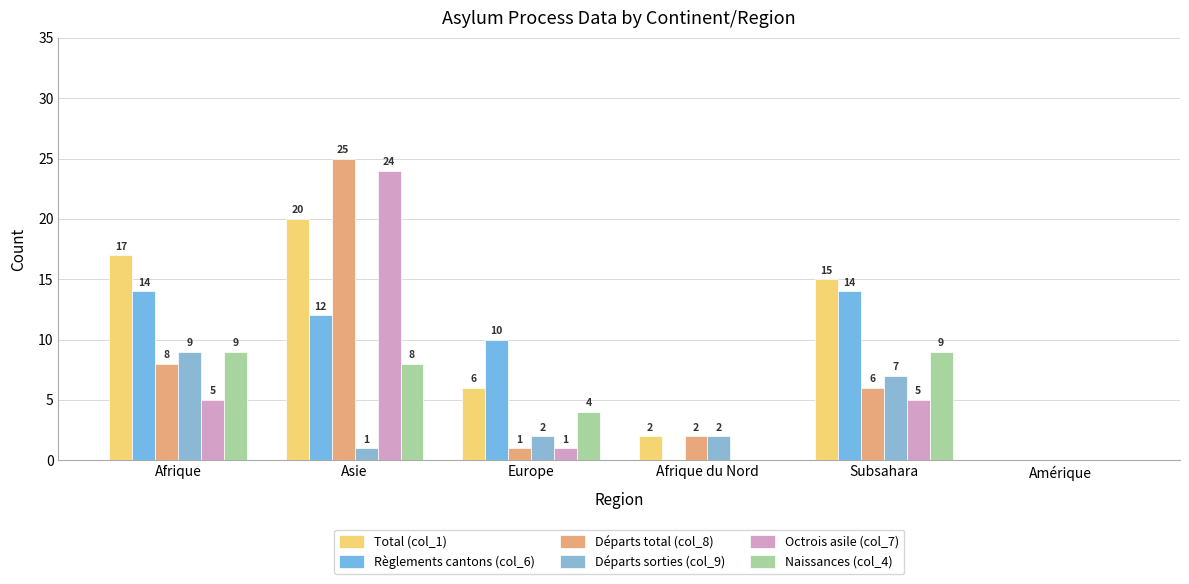

What is the label of the 3rd bar from the left?

Europe